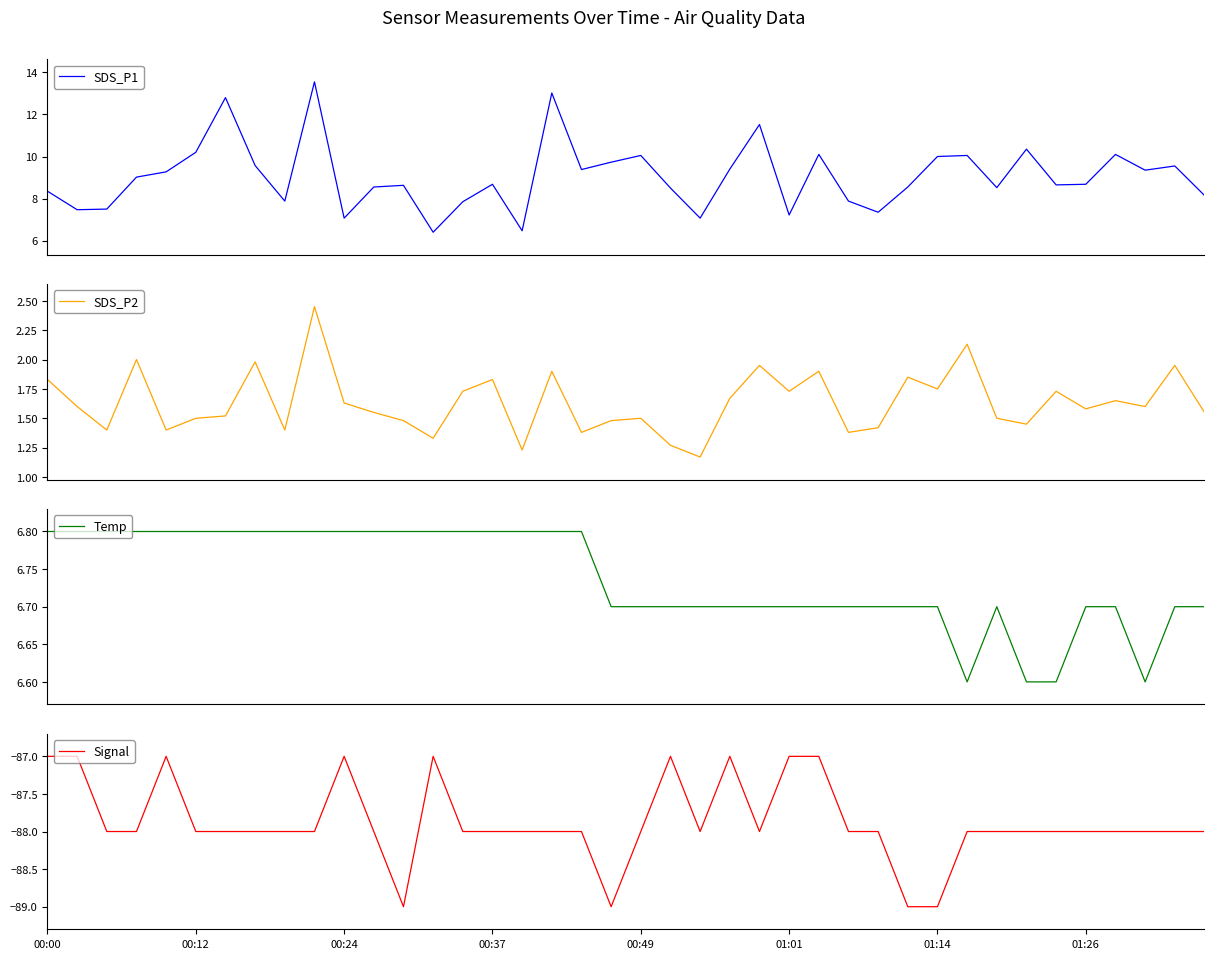

What is the difference between the maximum and second lowest values in the SDS_P2 series?

1.2